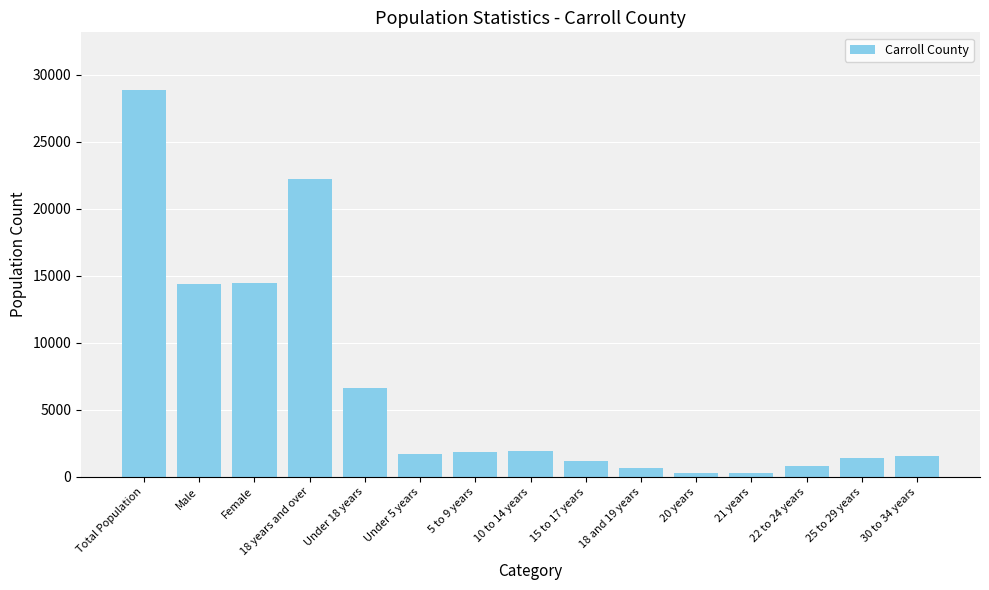

How many values are below 1660?

7